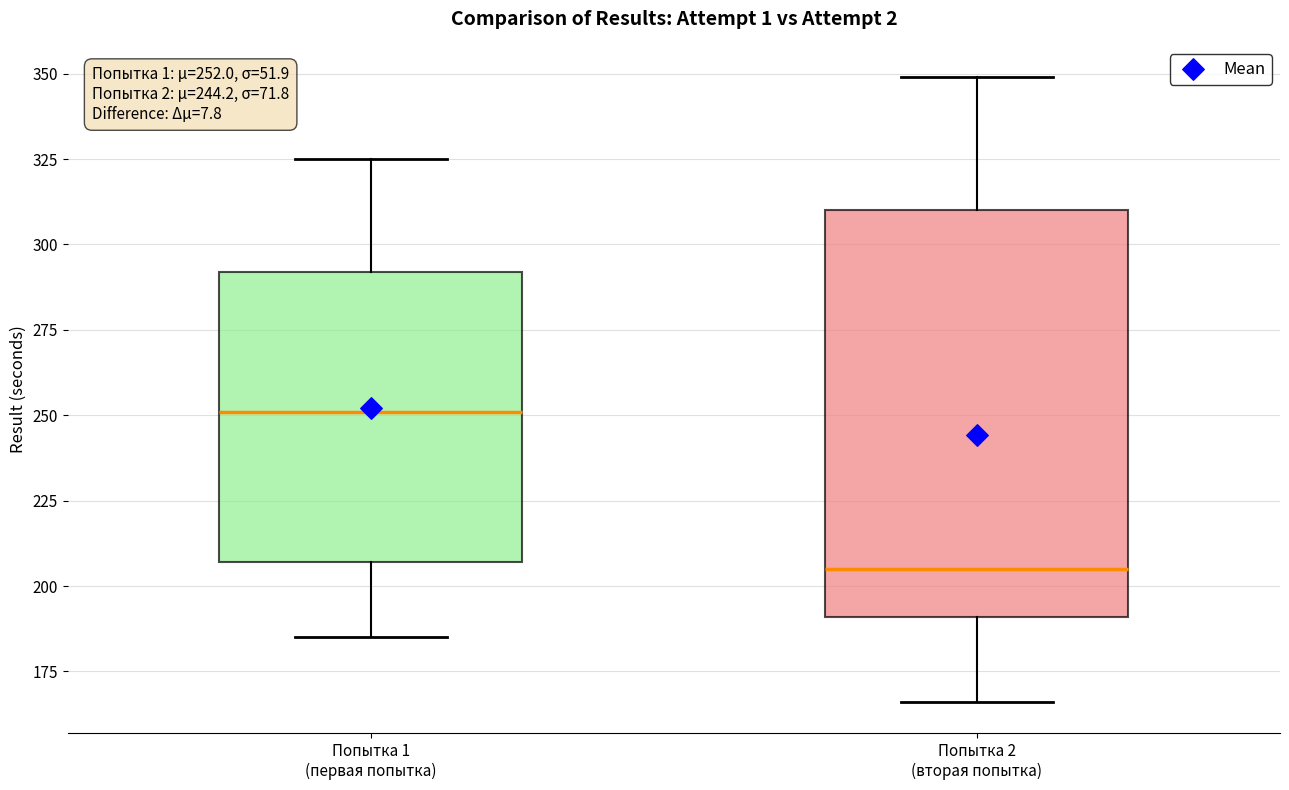

Which box has the highest median line?

Попытка 1 (первая попытка)